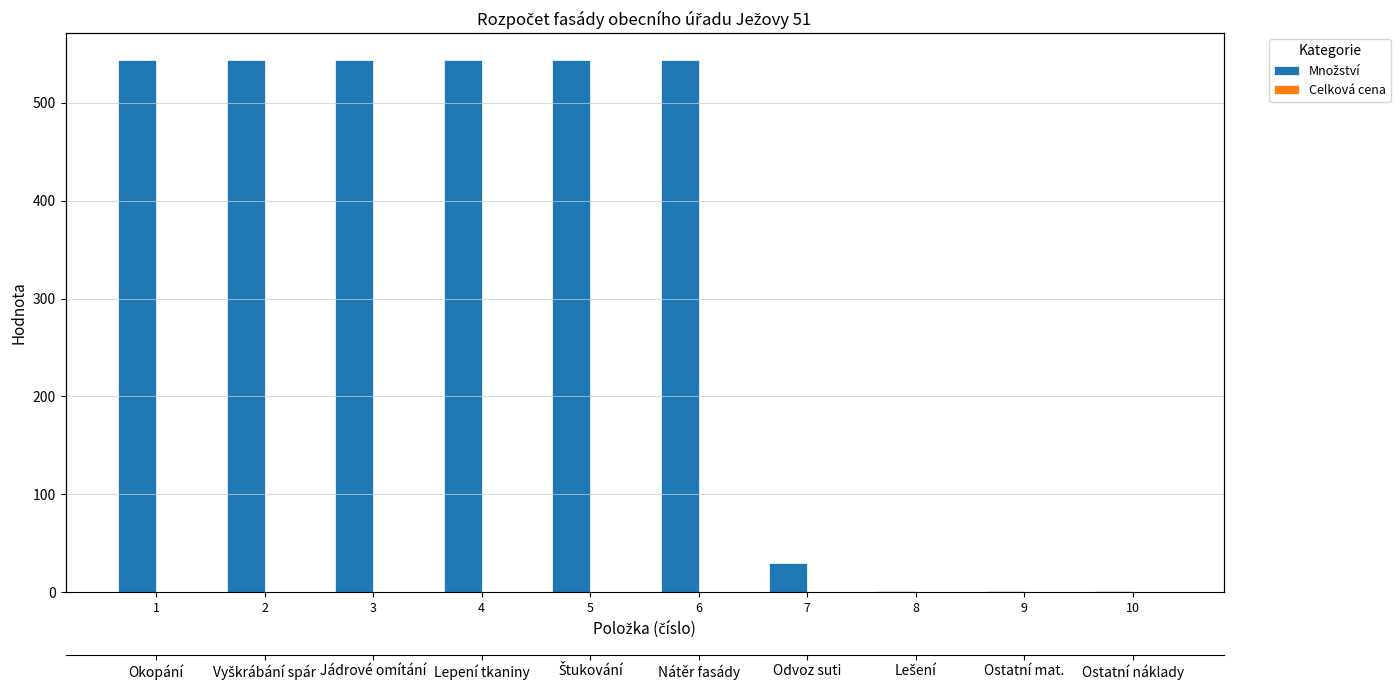

What is the greatest value displayed?

544